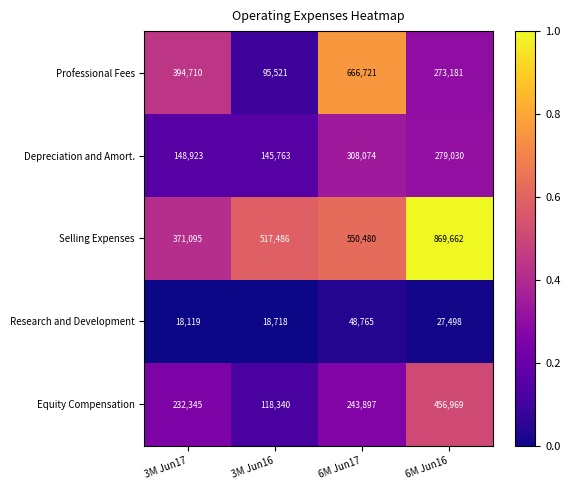

The value of Depreciation and Amort. at 3M Jun17 is 47910. True or false?

False